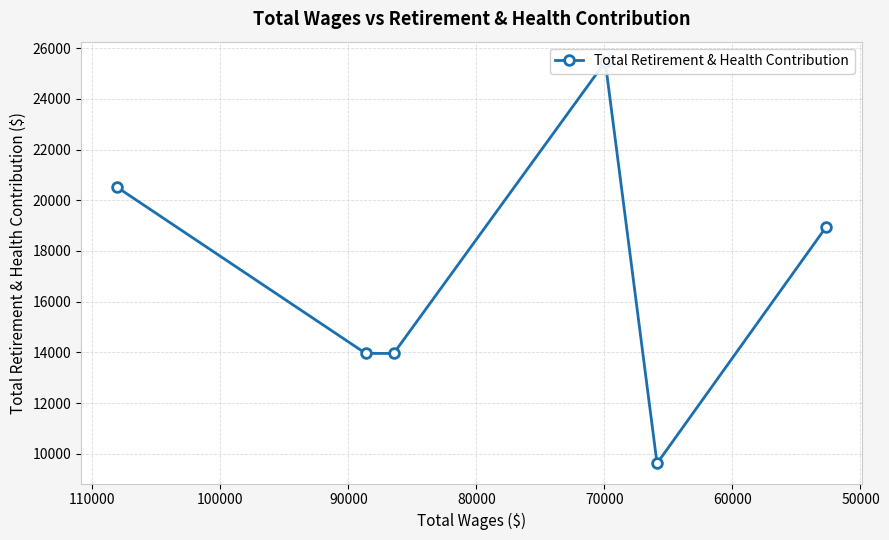

True or false: there are more than 1 points higher than both neighbors.

False